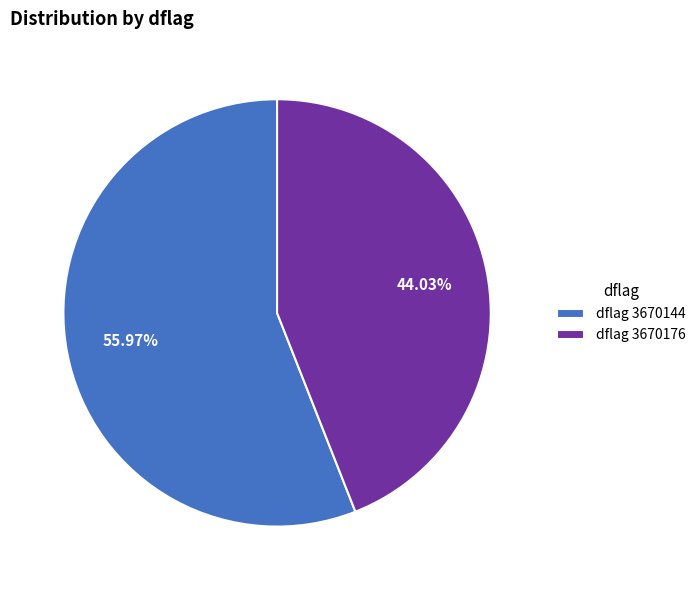

To the nearest percent, what is the difference between the largest and smallest slice percentages?

12%